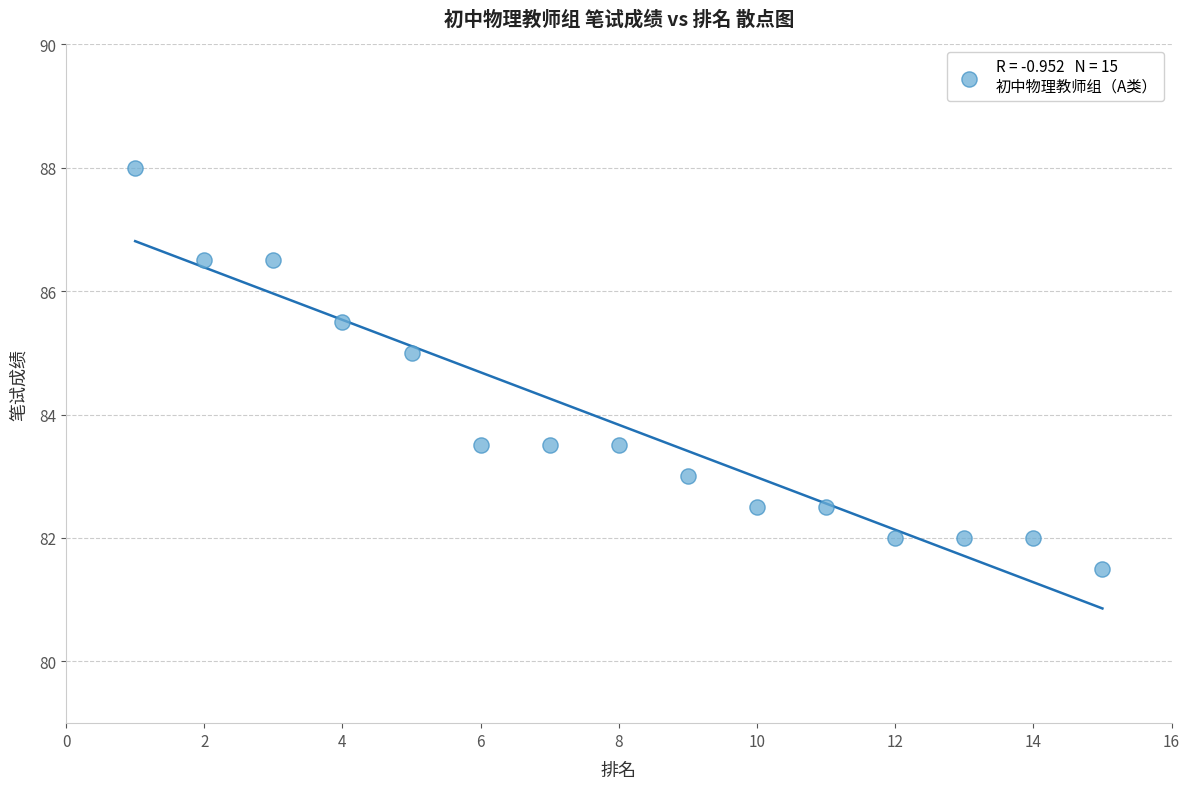

What is the range of X values (max minus min)?

14.0